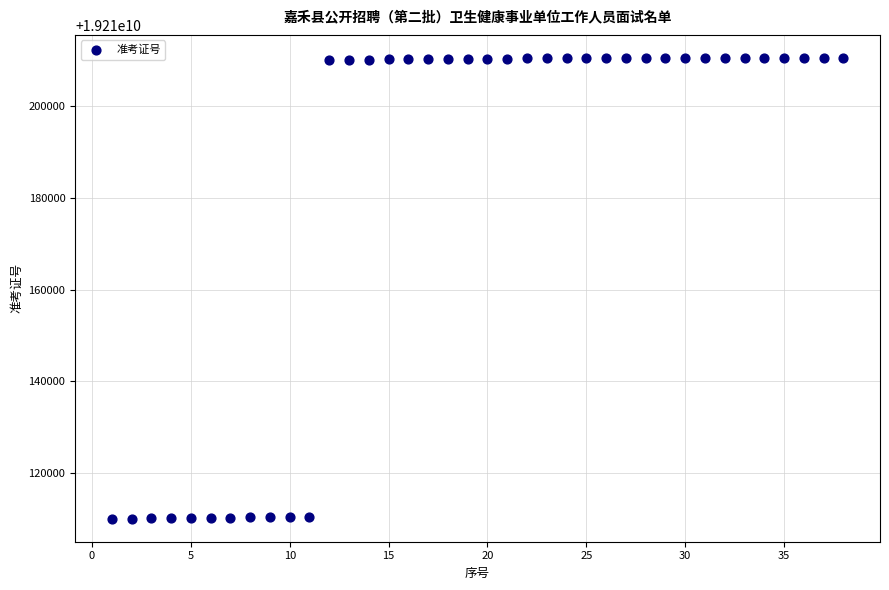

What is the range of Y values (max minus min)?

100413